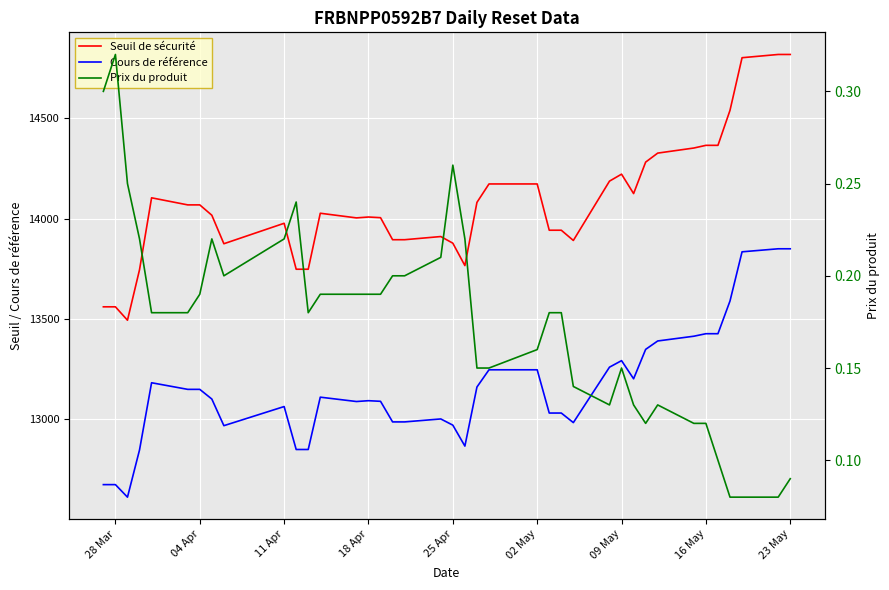

True or false: Prix du produit has more than 0 interior local peaks.

True